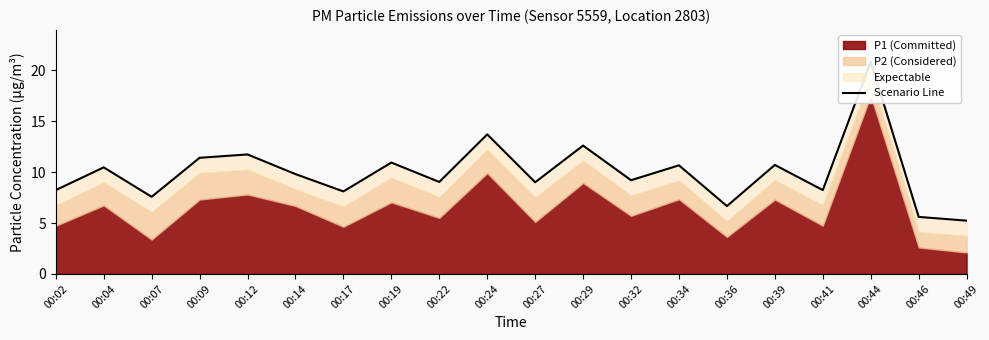

List the labels in order of value, smallest first.

00:49, 00:46, 00:36, 00:07, 00:17, 00:02, 00:41, 00:27, 00:22, 00:32, 00:14, 00:04, 00:34, 00:39, 00:19, 00:09, 00:12, 00:29, 00:24, 00:44